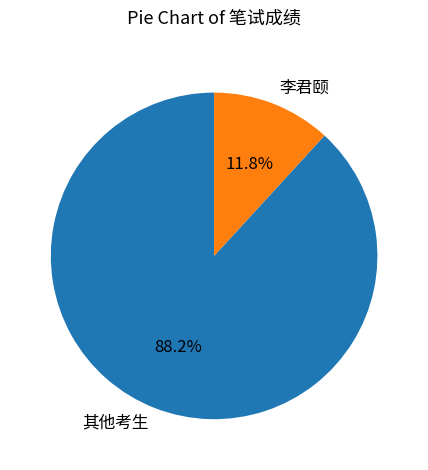

How many segments does this pie chart have?

2